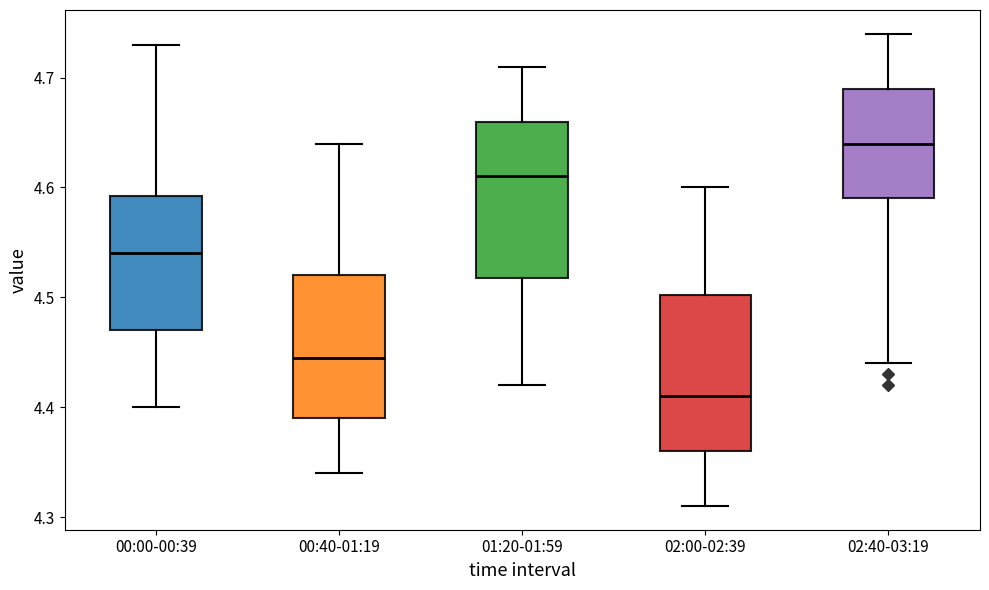

Reading left to right, read every box against the y-axis: the position of its median line, the range the box covers, and the ends of its whiskers. The values are not printed on the chart, so give them approximately, as read against the axis.

00:00-00:39: median 4.54, box 4.47 to 4.59, whiskers 4.40 to 4.73
00:40-01:19: median 4.45, box 4.39 to 4.52, whiskers 4.34 to 4.64
01:20-01:59: median 4.61, box 4.52 to 4.66, whiskers 4.42 to 4.71
02:00-02:39: median 4.41, box 4.36 to 4.50, whiskers 4.31 to 4.60
02:40-03:19: median 4.64, box 4.59 to 4.69, whiskers 4.44 to 4.74